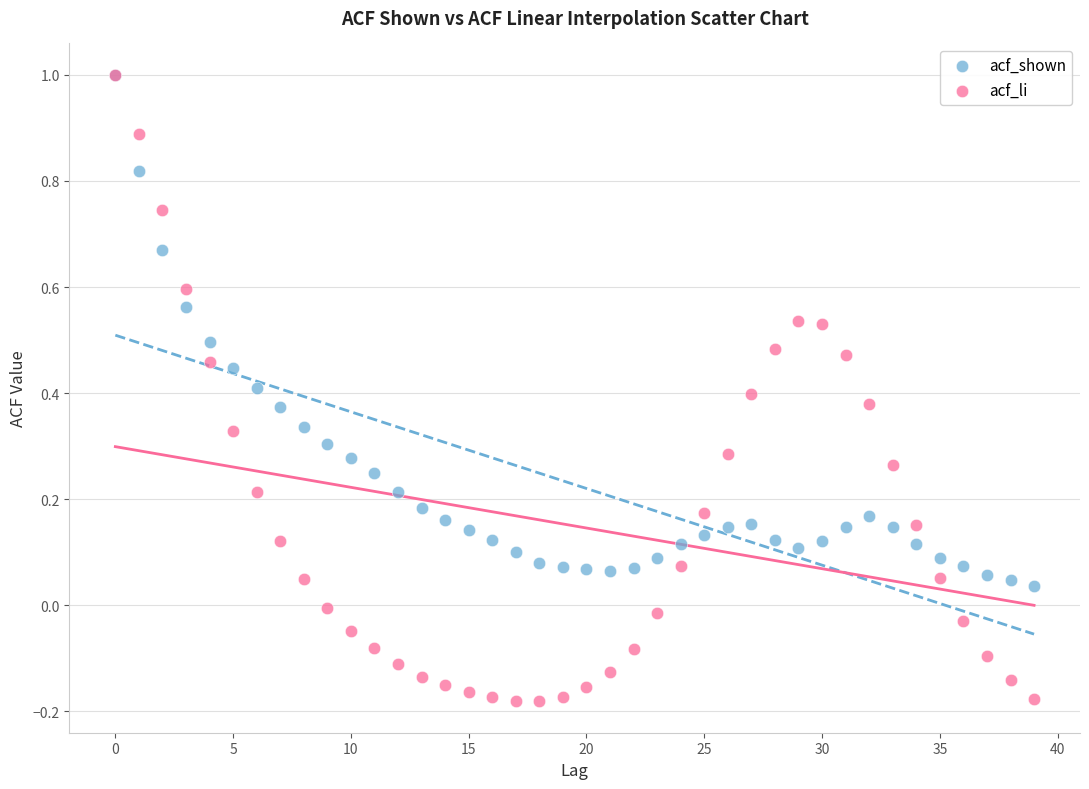

Which series contains the lowest Y value?

acf_li